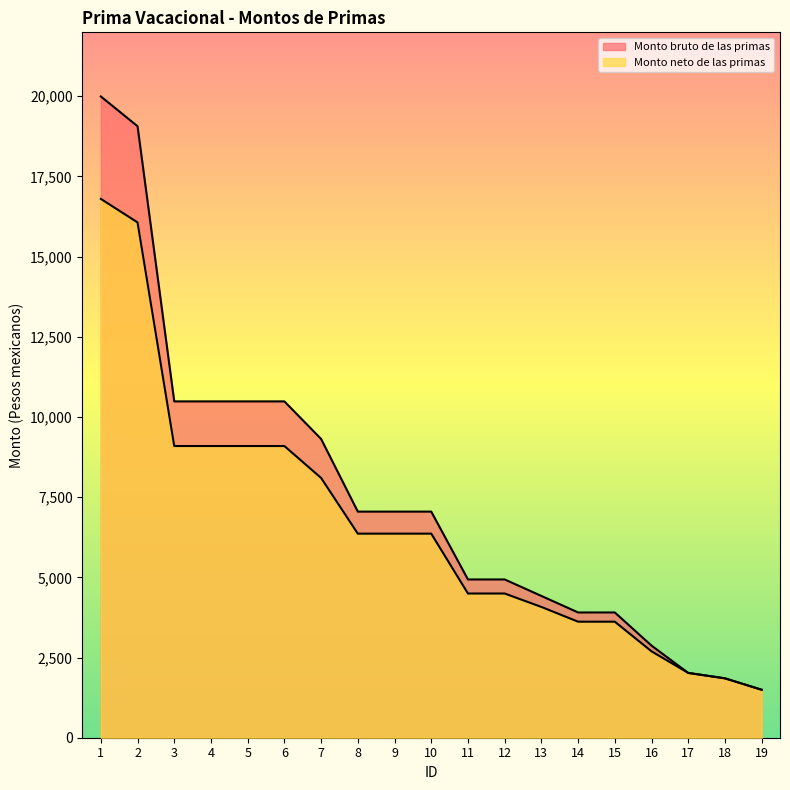

Does the chart display data point markers on the line(s)?

No